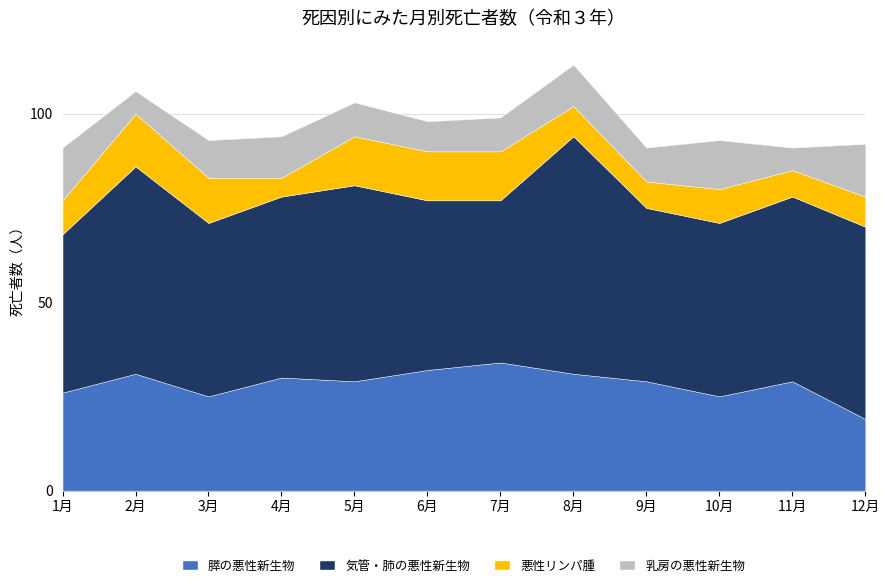

Reading left to right, list all the values displayed in this chart.

膵の悪性新生物: 26	31	25	30	29	32	34	31	29	25	29	19
気管・肺の悪性新生物: 42	55	46	48	52	45	43	63	46	46	49	51
悪性リンパ腫: 9	14	12	5	13	13	13	8	7	9	7	8
乳房の悪性新生物: 14	6	10	11	9	8	9	11	9	13	6	14